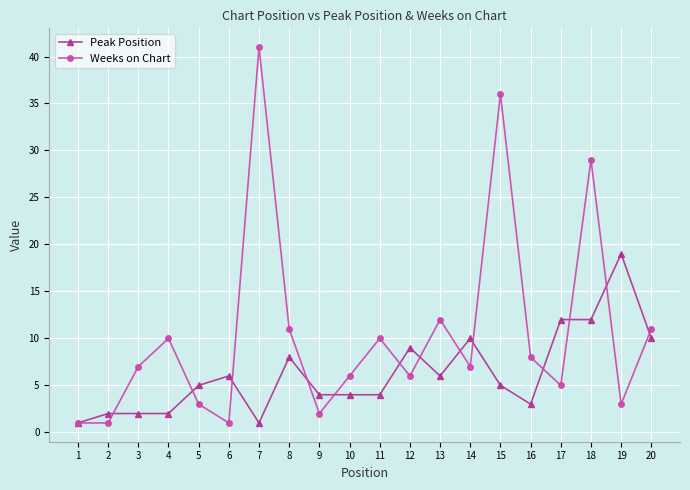

True or false: Peak Position has more than 1 points higher than both neighbors.

True